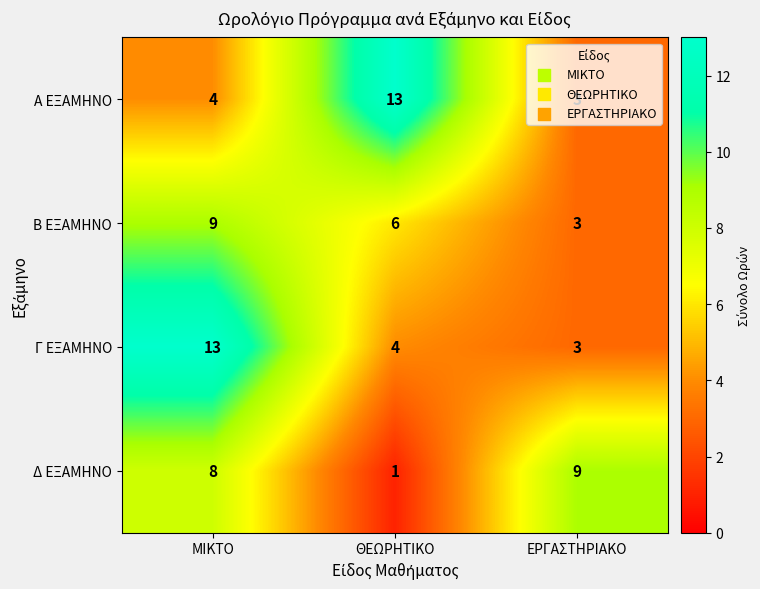

How many categories are shown in the chart?

3